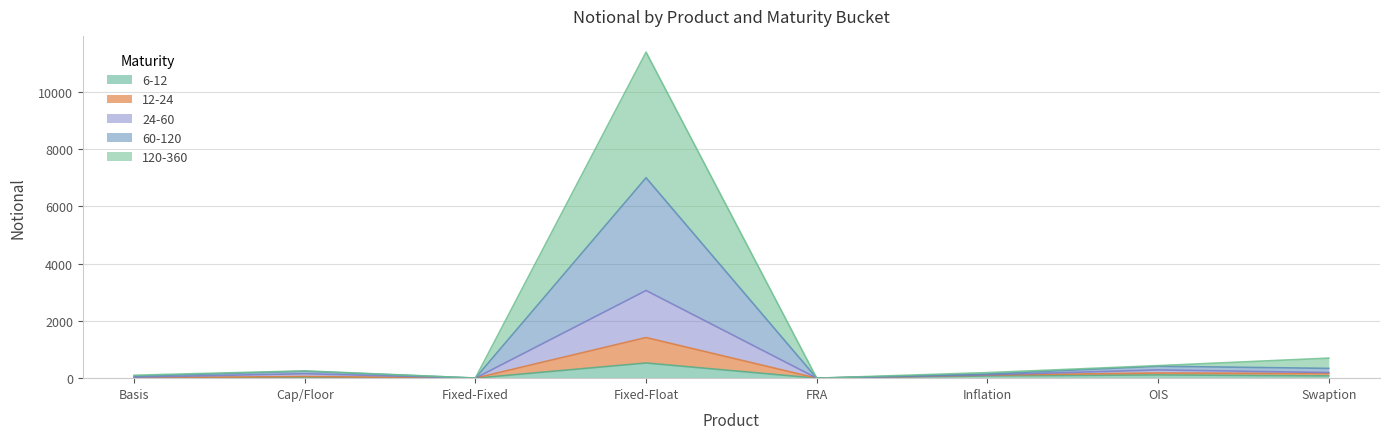

At which category does 6-12 reach its first local valley?

Fixed-Fixed